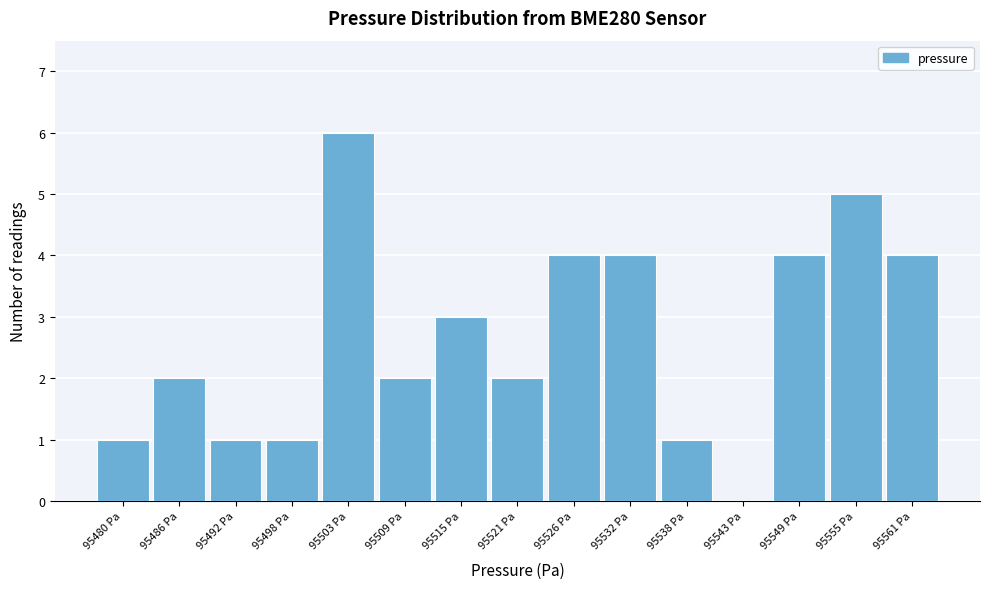

Reading left to right, extract all data points from this chart.

95480 Pa=1	95486 Pa=2	95492 Pa=1	95498 Pa=1	95503 Pa=6	95509 Pa=2	95515 Pa=3	95521 Pa=2	95526 Pa=4	95532 Pa=4	95538 Pa=1	95543 Pa=0	95549 Pa=4	95555 Pa=5	95561 Pa=4